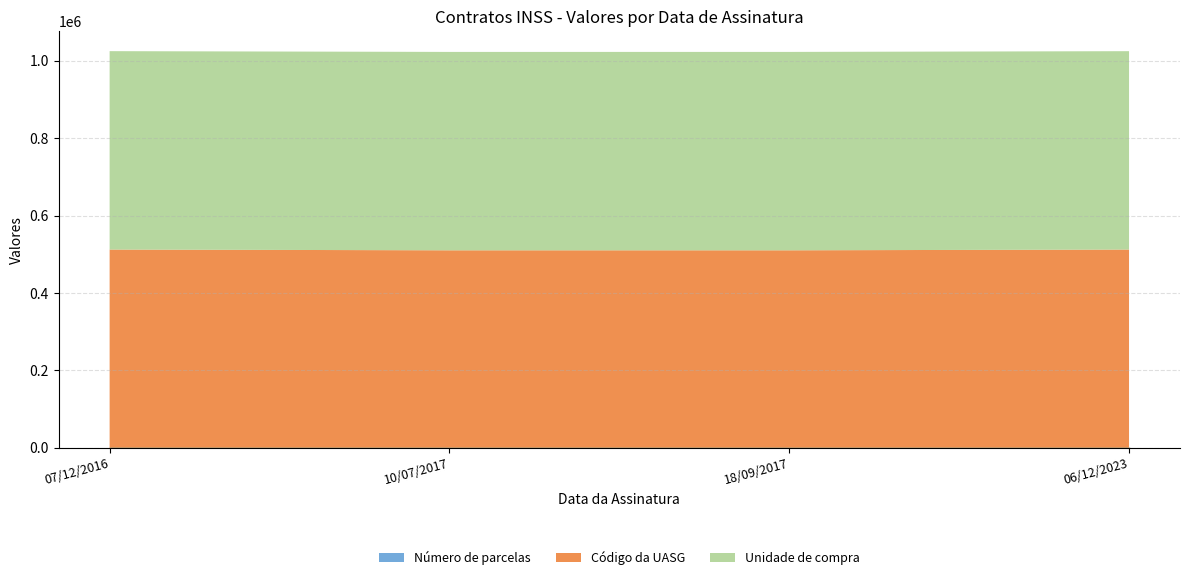

Which series has the largest range (max minus min)?

Código da UASG